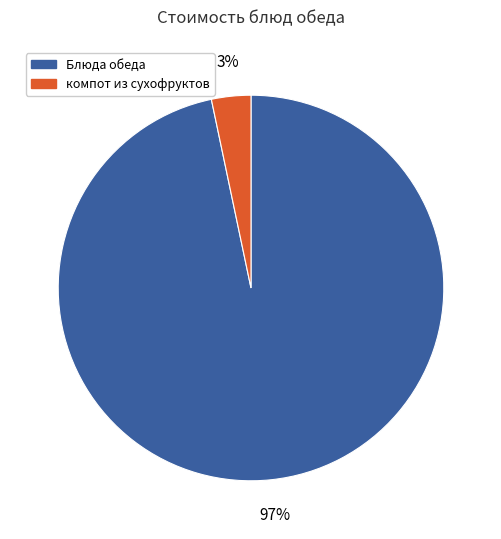

Does any single category account for the majority?

Yes